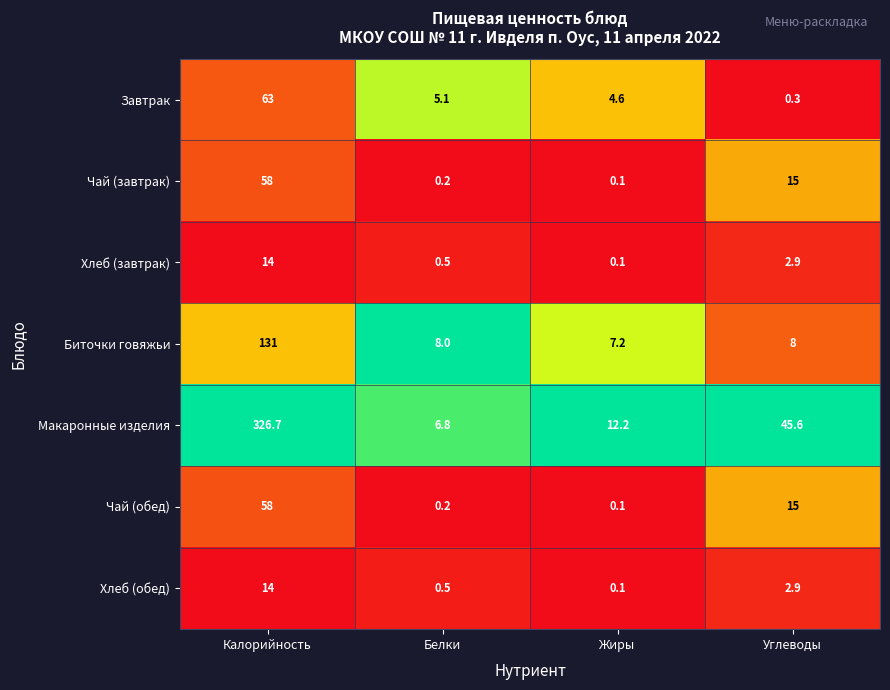

What is the average value of the Чай (обед) series?

18.3